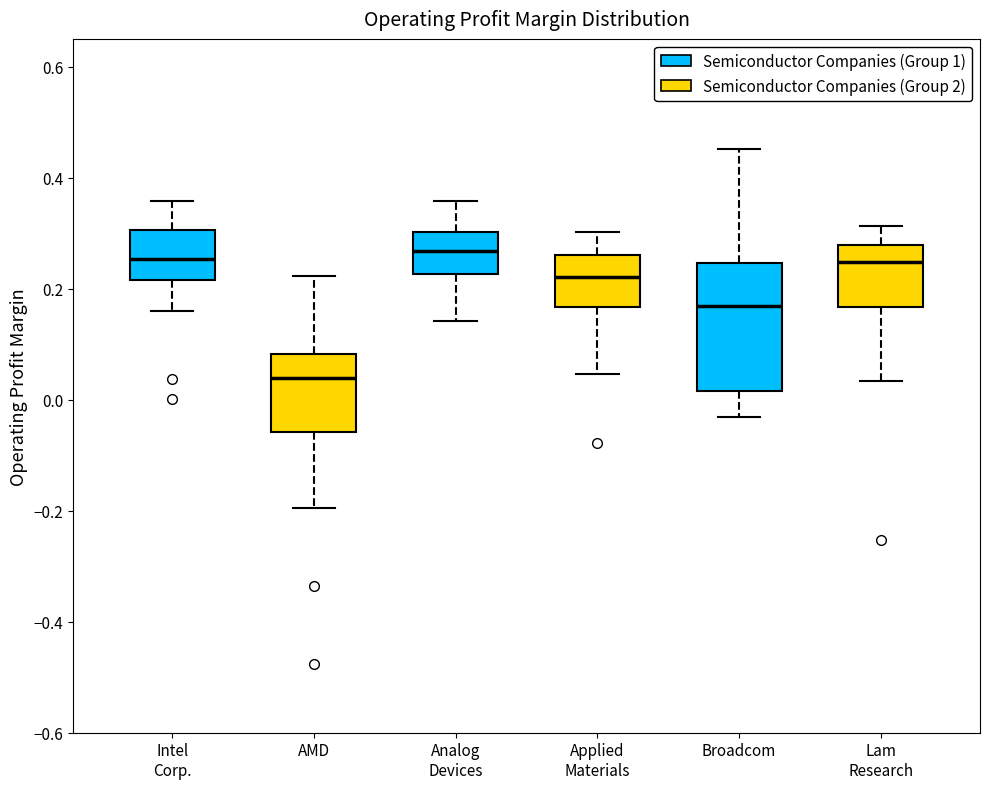

Reading left to right, transcribe this box plot: for each box, give where its median line is, the range the box spans, and where its two whiskers end, as read against the y-axis. The values are not printed on the chart, so give them approximately, as read against the axis.

Intel Corp.: median 0.26, box 0.22 to 0.30, whiskers 0.16 to 0.36
AMD: median 0.04, box -0.06 to 0.08, whiskers -0.20 to 0.22
Analog Devices: median 0.26, box 0.22 to 0.30, whiskers 0.14 to 0.36
Applied Materials: median 0.22, box 0.16 to 0.26, whiskers 0.04 to 0.30
Broadcom: median 0.16, box 0.02 to 0.24, whiskers -0.04 to 0.46
Lam Research: median 0.24, box 0.16 to 0.28, whiskers 0.04 to 0.32